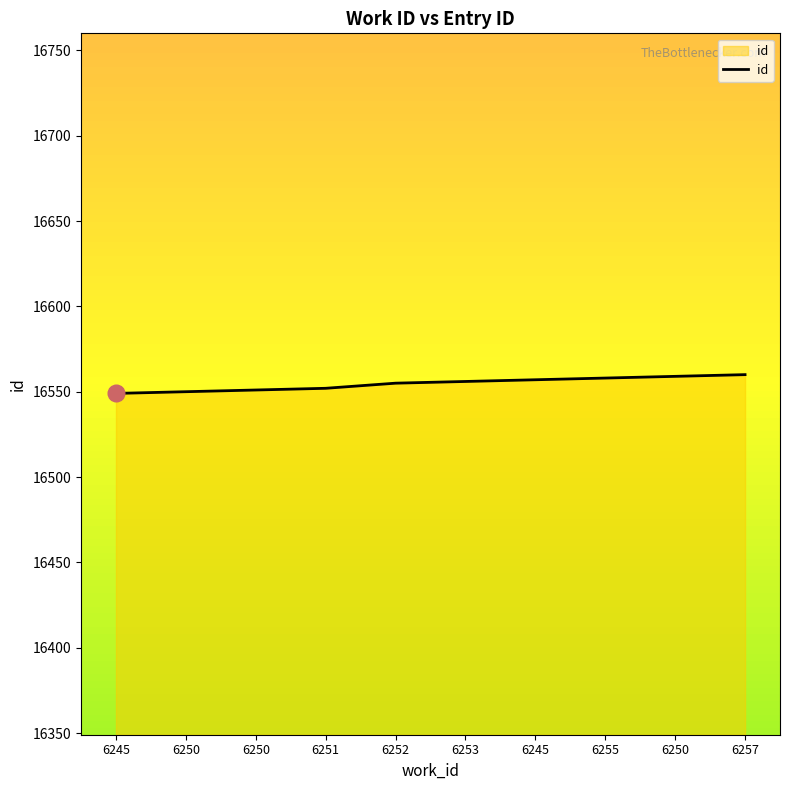

Rank the categories by value from highest to lowest.

6257, 6250, 6255, 6245, 6253, 6252, 6251, 6250, 6250, 6245